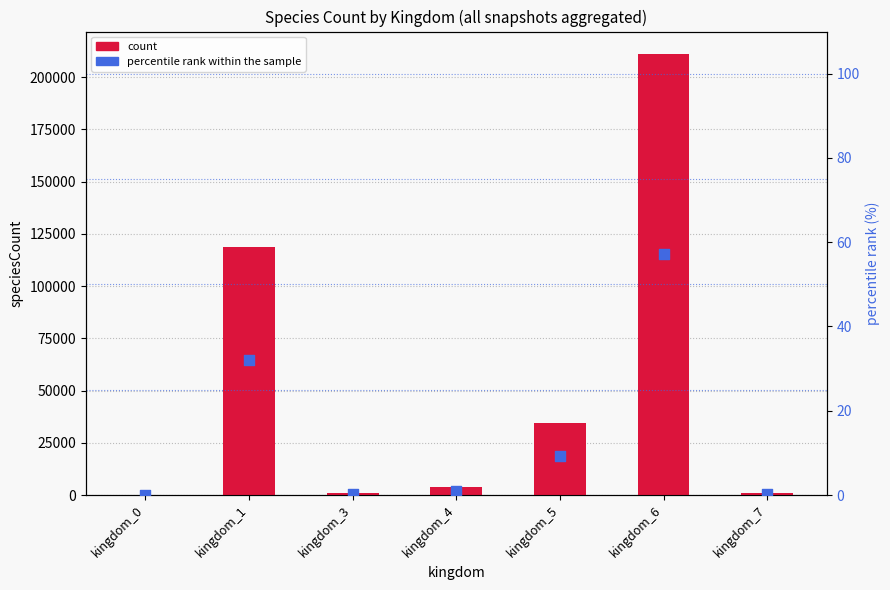

Which series reaches the minimum Y coordinate?

percentile rank within the sample